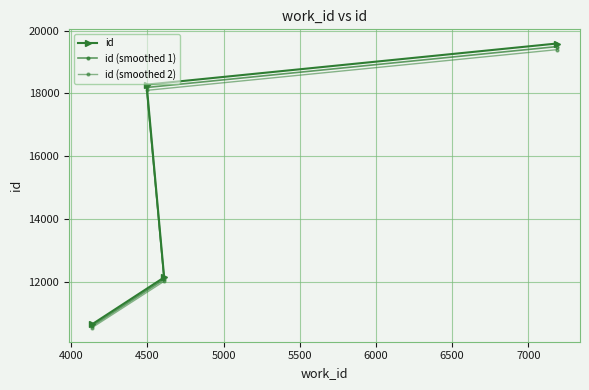

What is the value of the id (smoothed 2) point at the 3rd from the left?

18094.2